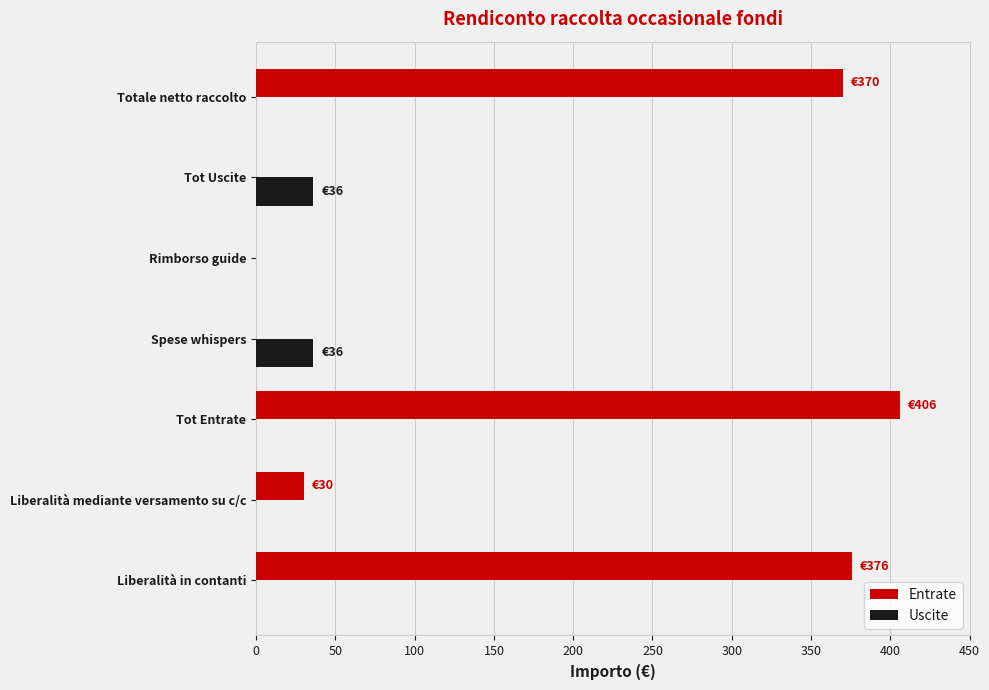

Is the value of Entrate at Totale netto raccolto greater than the value of Uscite at Liberalità in contanti?

Yes